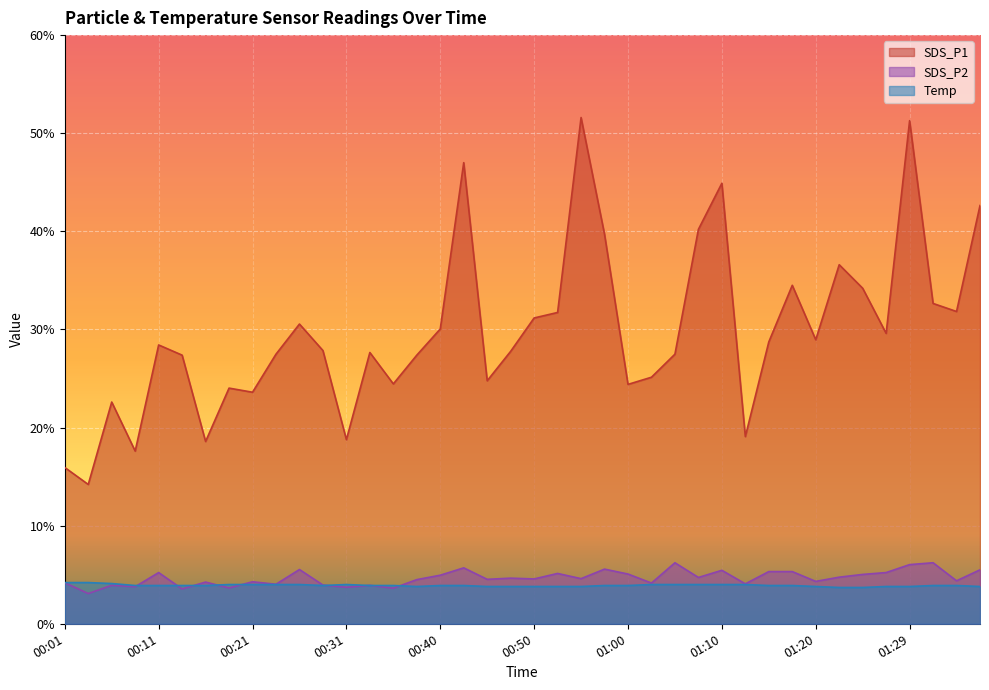

At which category is the sum across all series the highest?

01:29